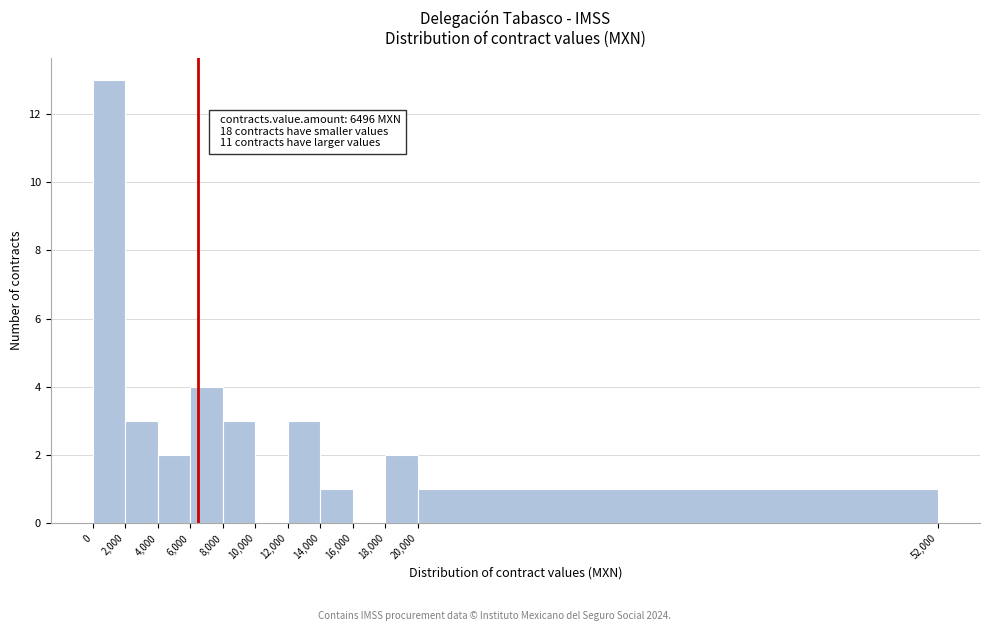

Which range on the x-axis has the tallest bar?

0 to 2,000